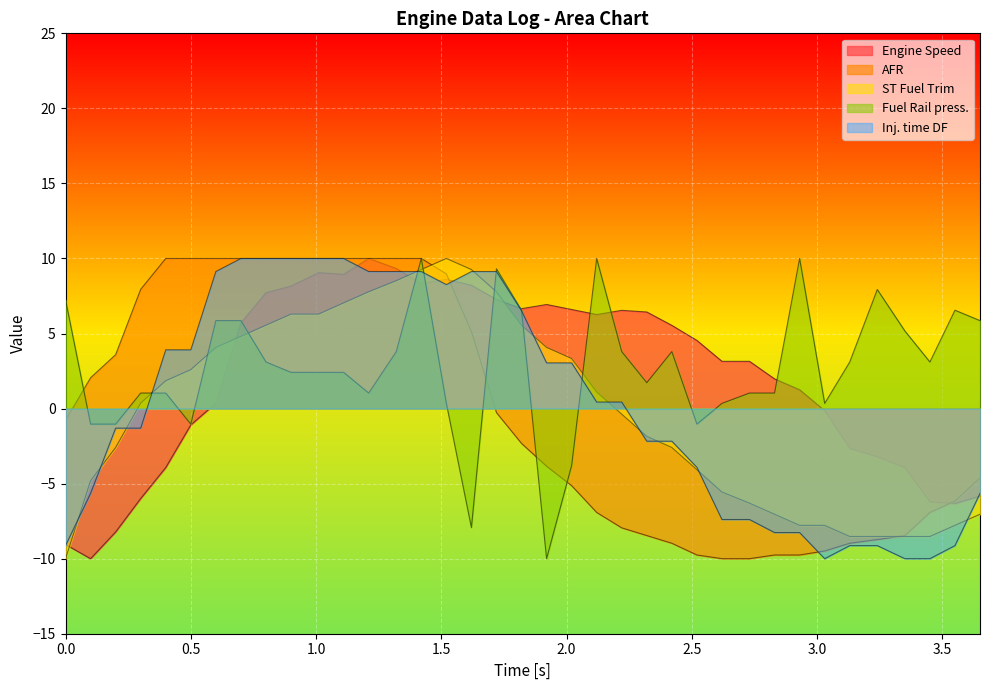

At how many categories does at least one series exceed 2?

35